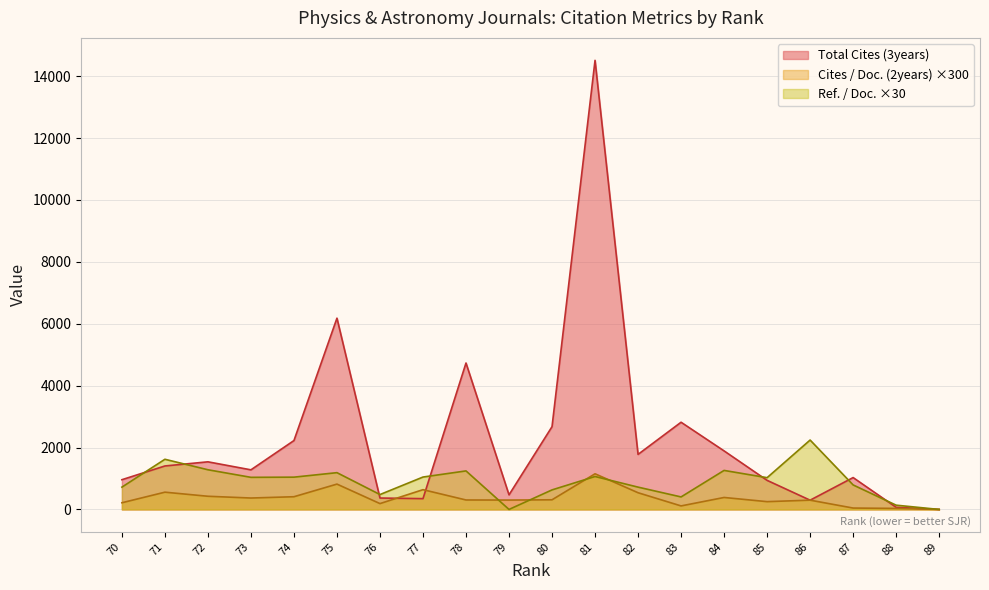

In Total Cites (3years), how many points are lower than both neighbors (excluding endpoints)?

5